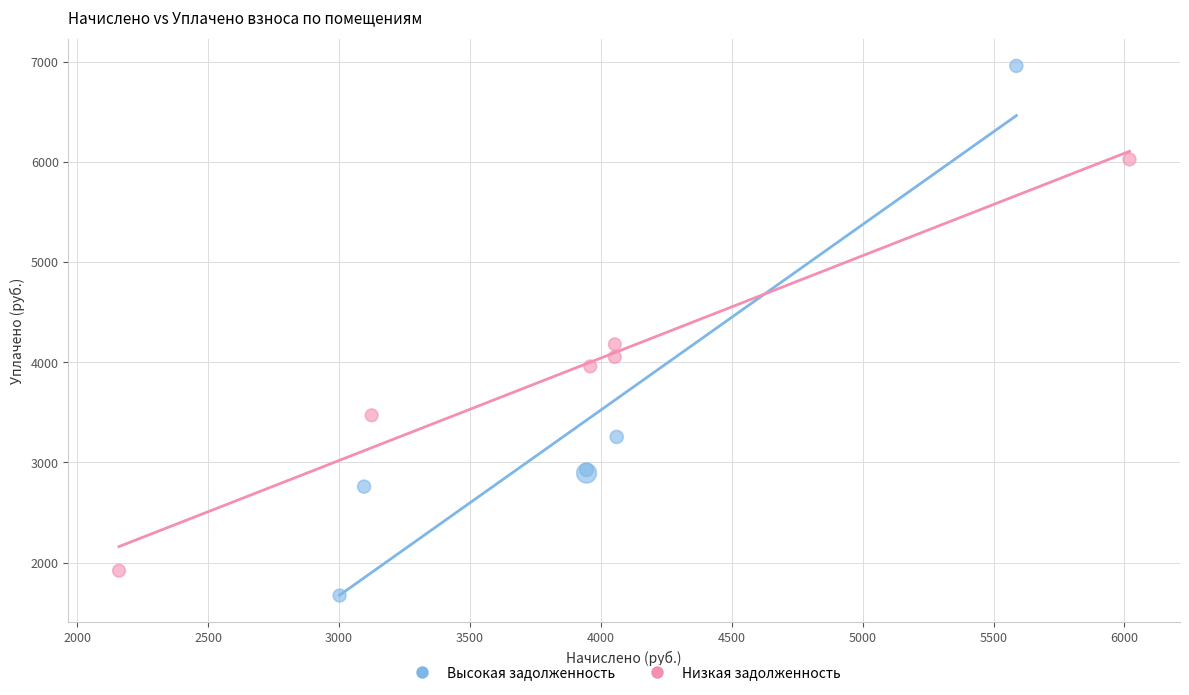

Which series reaches the maximum Y coordinate?

Высокая задолженность